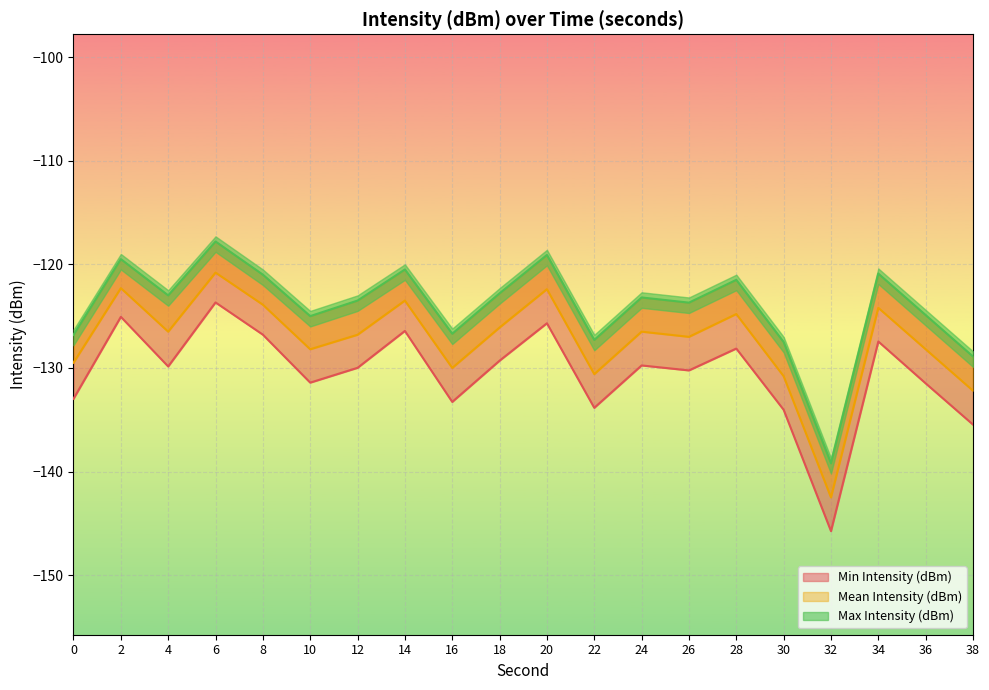

What is the smallest value displayed?

-145.8